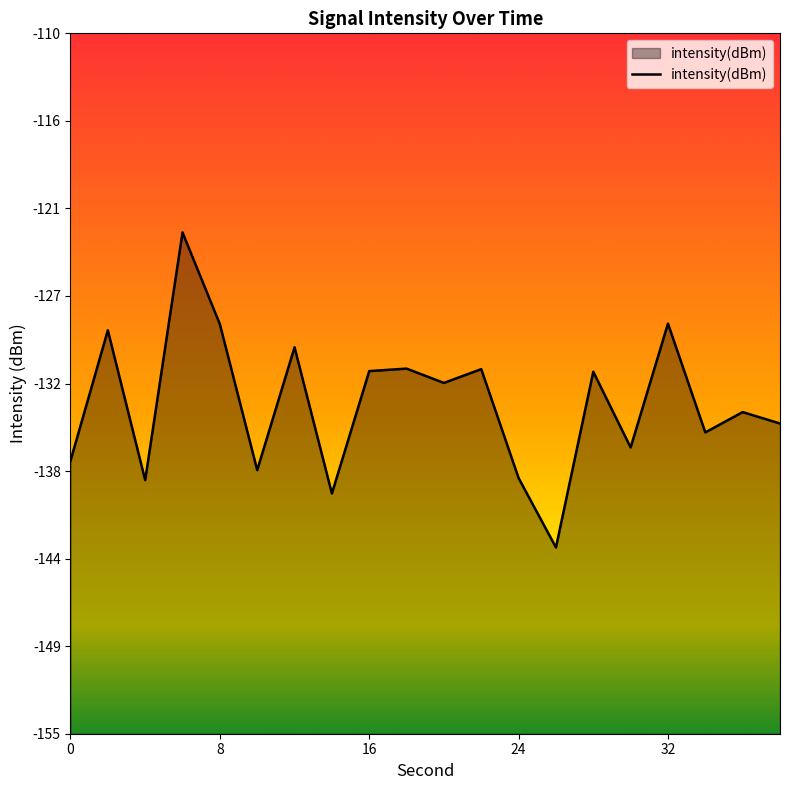

Rank the categories by value from lowest to highest.

26, 14, 4, 24, 10, 0, 30, 34, 38, 36, 20, 28, 16, 22, 18, 12, 2, 8, 32, 6